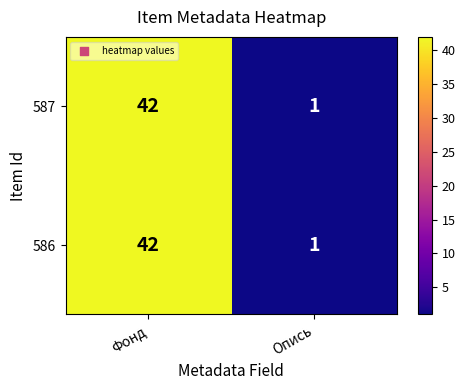

At which category is the sum across all series the highest?

Фонд